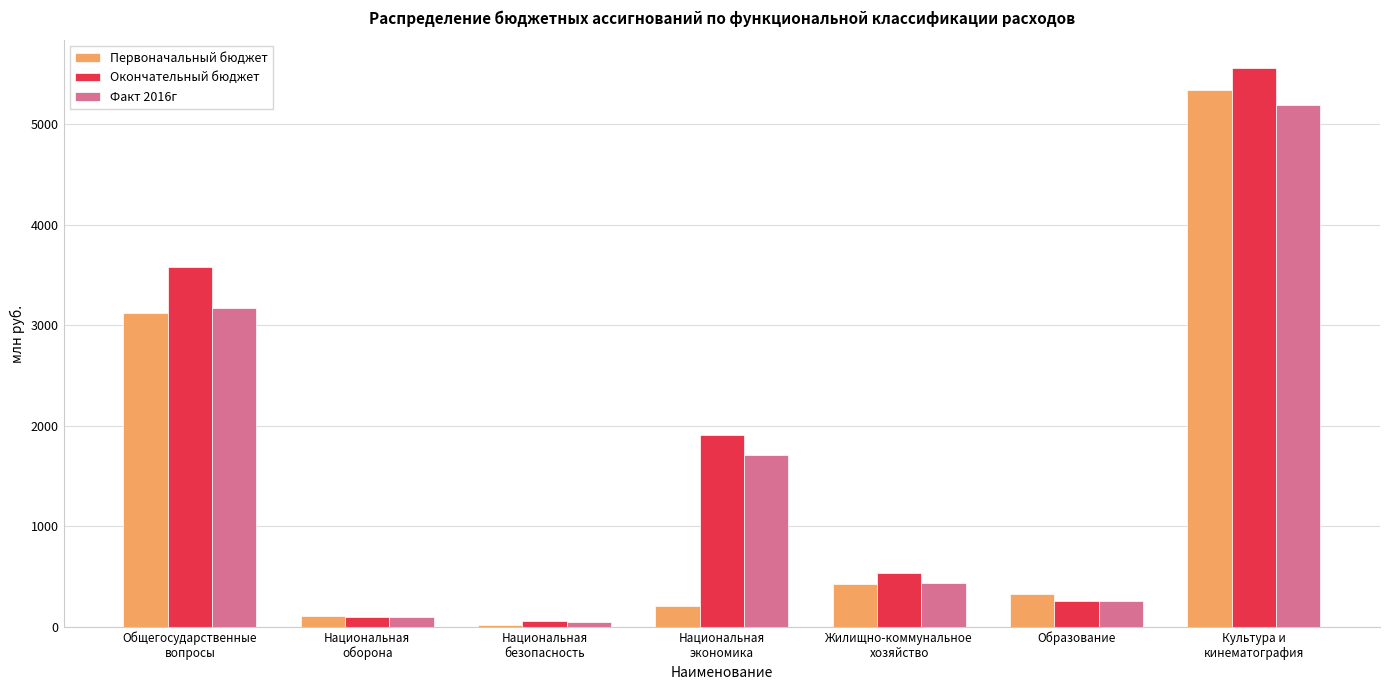

Reading left to right, list all the values displayed in this chart.

Первоначальный бюджет: 3120.3	108.6	13.0	211.4	421.2	329.7	5346.2
Окончательный бюджет: 3580.8	101.9	60.7	1905.8	538.4	252.0	5560.9
Факт 2016г: 3177.4	101.9	47.7	1709.1	435.0	252.0	5193.3